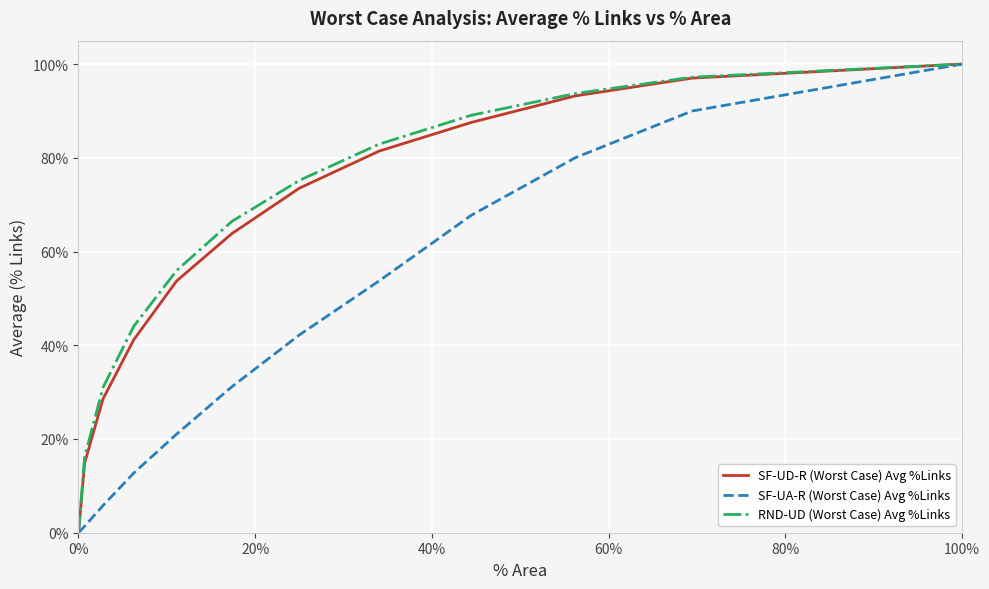

Does the chart display data point markers on the line(s)?

No